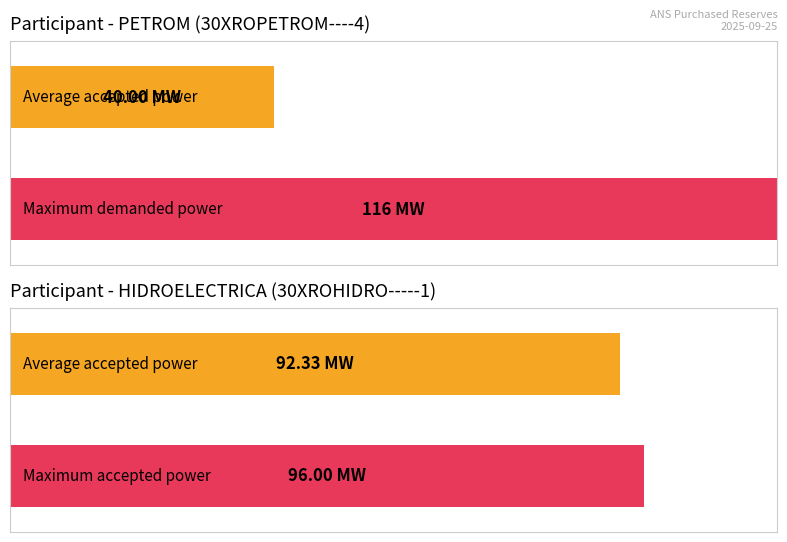

True or false: HIDROELECTRICA ACCEPTED_POWER has a value of 161 at 9.

False